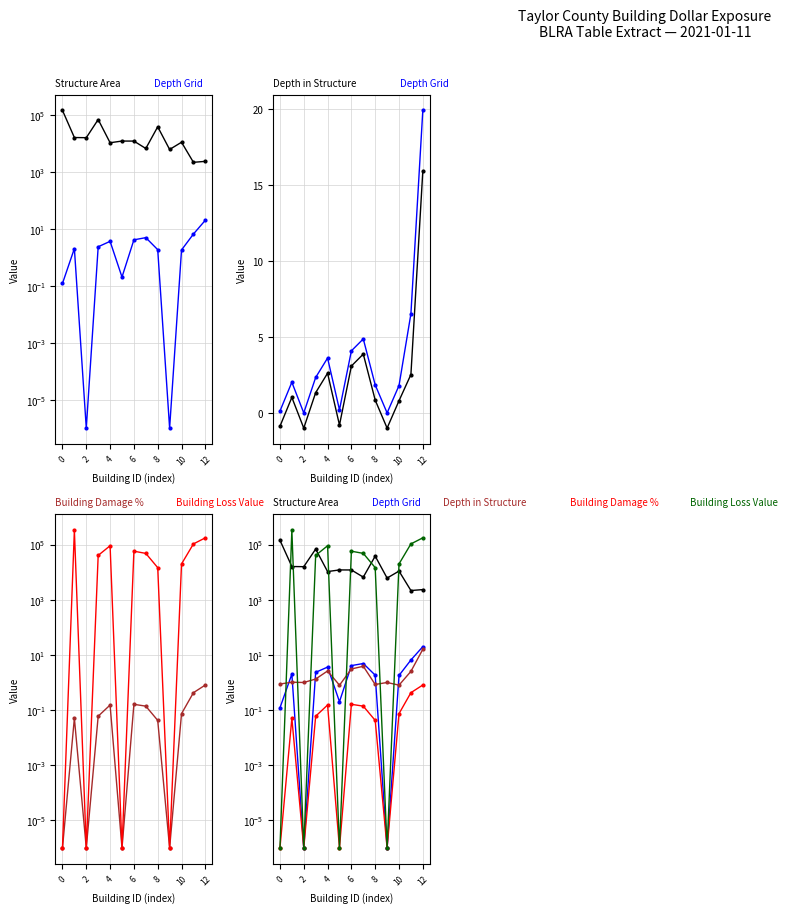

Is this an area chart (filled region under the line)?

No